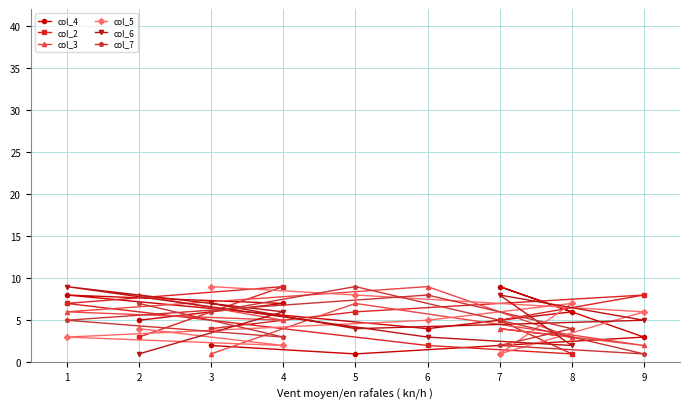

What is the maximum value shown in the chart?

9